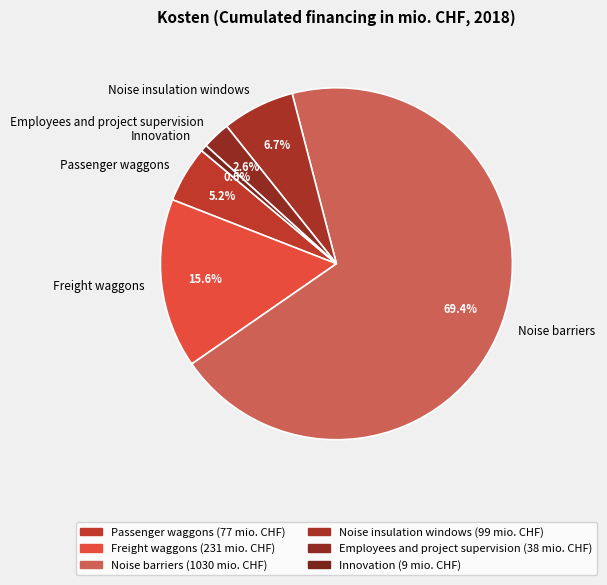

To the nearest percent, what percentage of the pie is Noise insulation windows?

7%